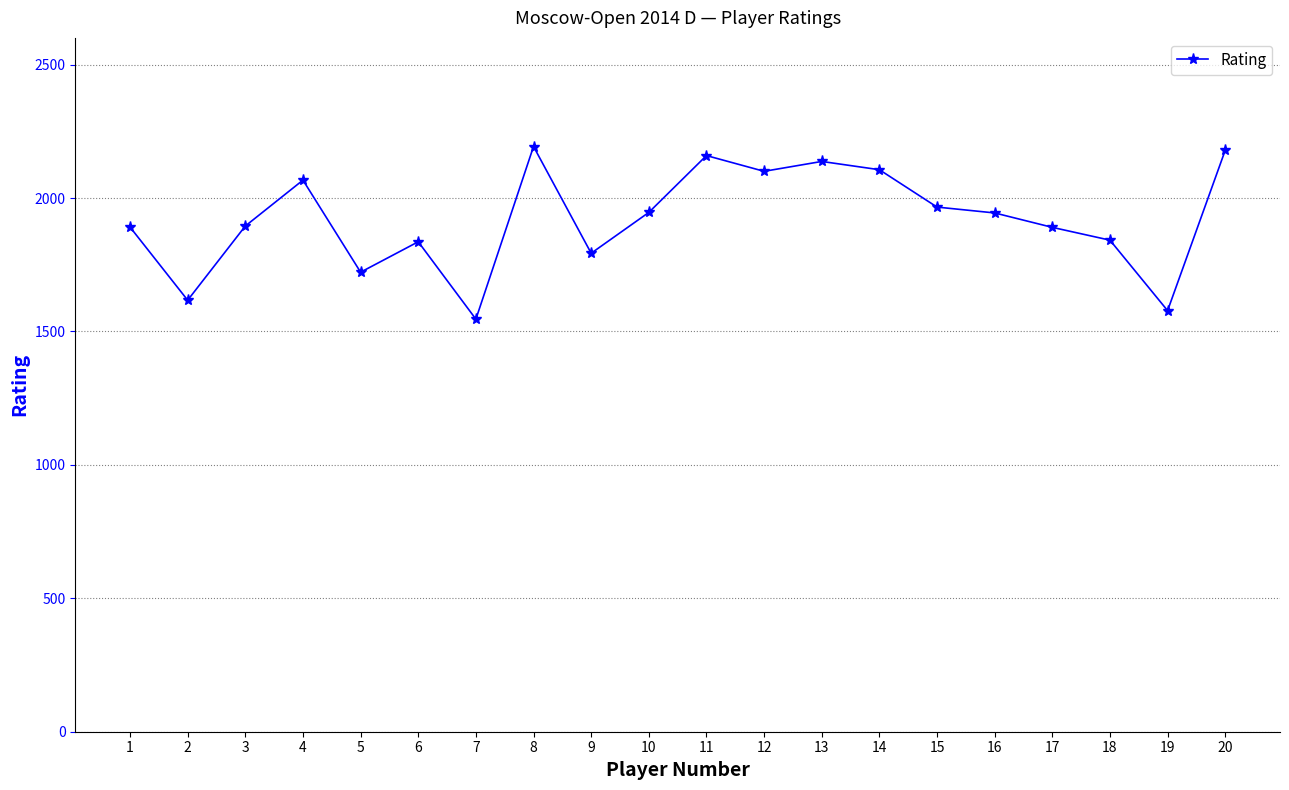

Approximately how many times larger is the value at 20 compared to 18?

1.2